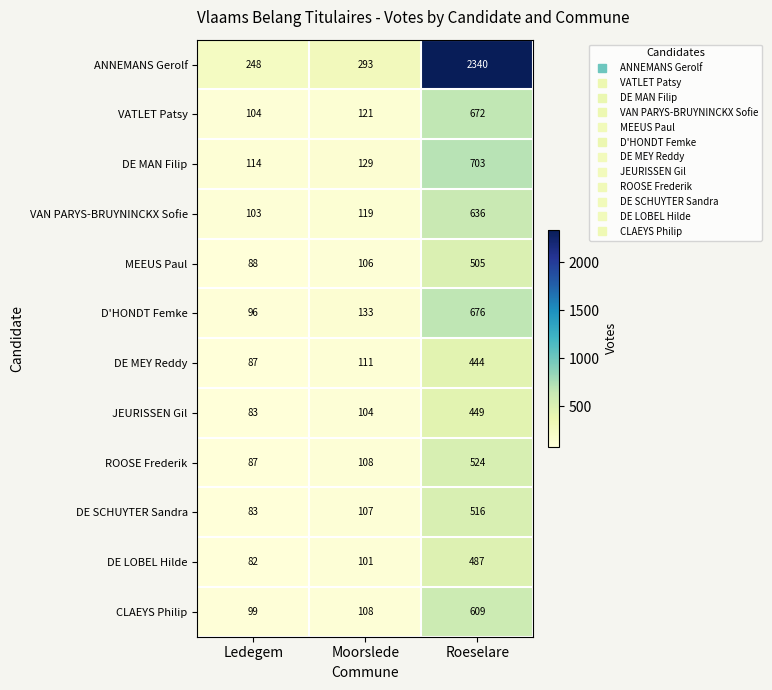

List the series in order of their peak value, highest first.

ANNEMANS Gerolf, DE MAN Filip, D'HONDT Femke, VATLET Patsy, VAN PARYS-BRUYNINCKX Sofie, CLAEYS Philip, ROOSE Frederik, DE SCHUYTER Sandra, MEEUS Paul, DE LOBEL Hilde, JEURISSEN Gil, DE MEY Reddy